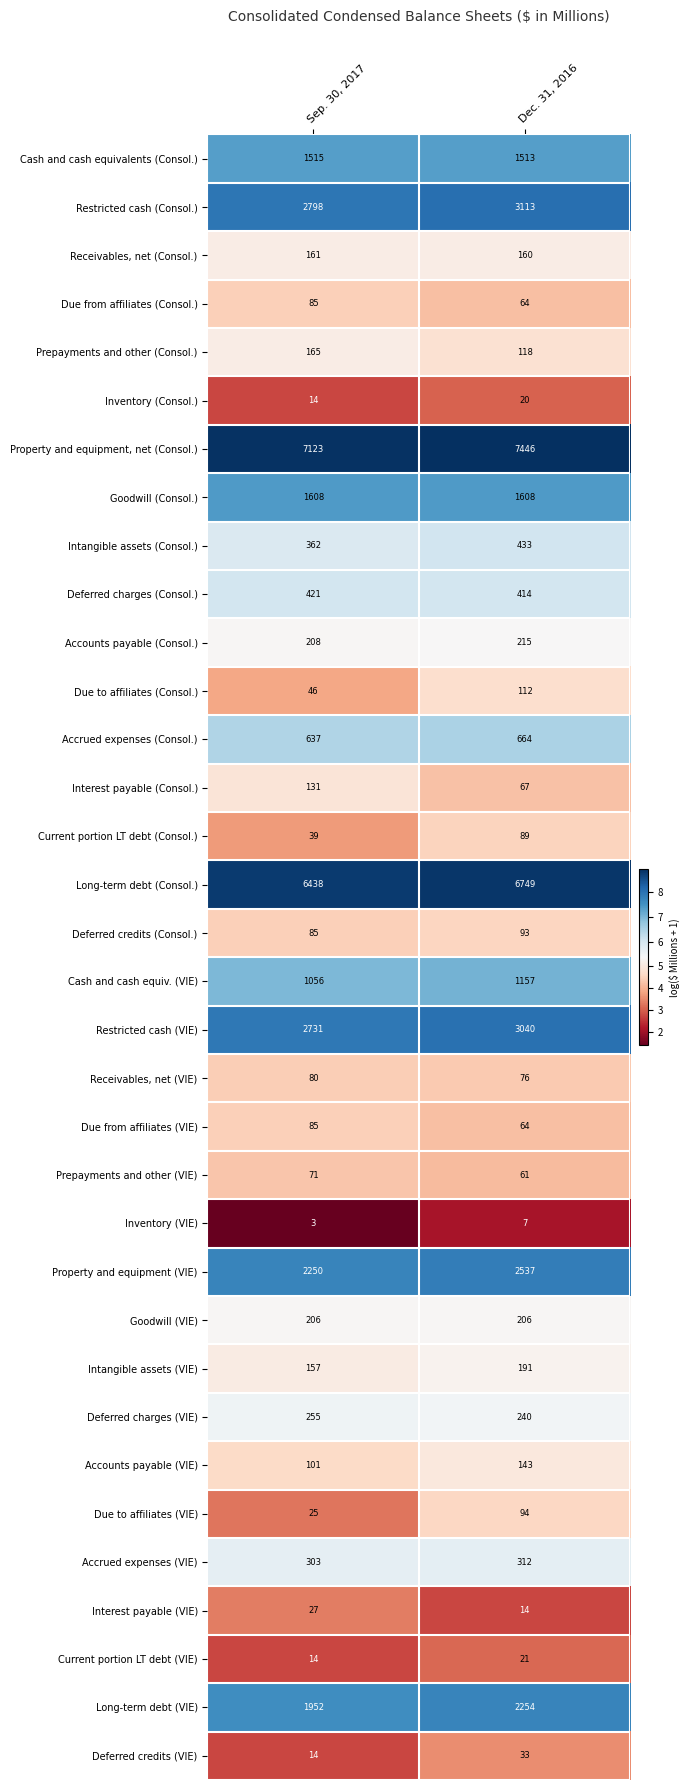

List the labels in order of Deferred charges (VIE) value, smallest first.

Dec. 31, 2016, Sep. 30, 2017